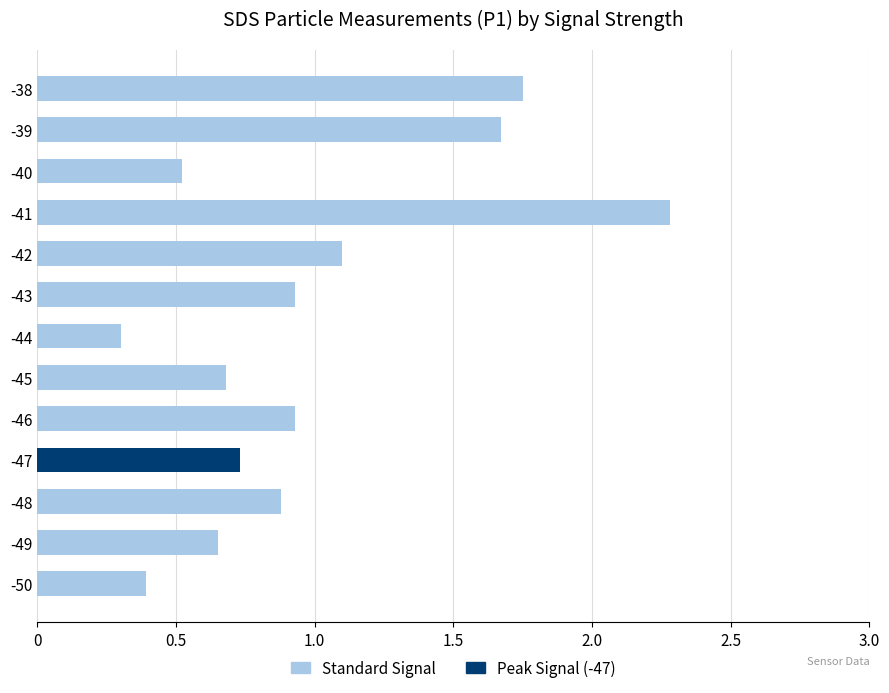

What is the average value?

1.0